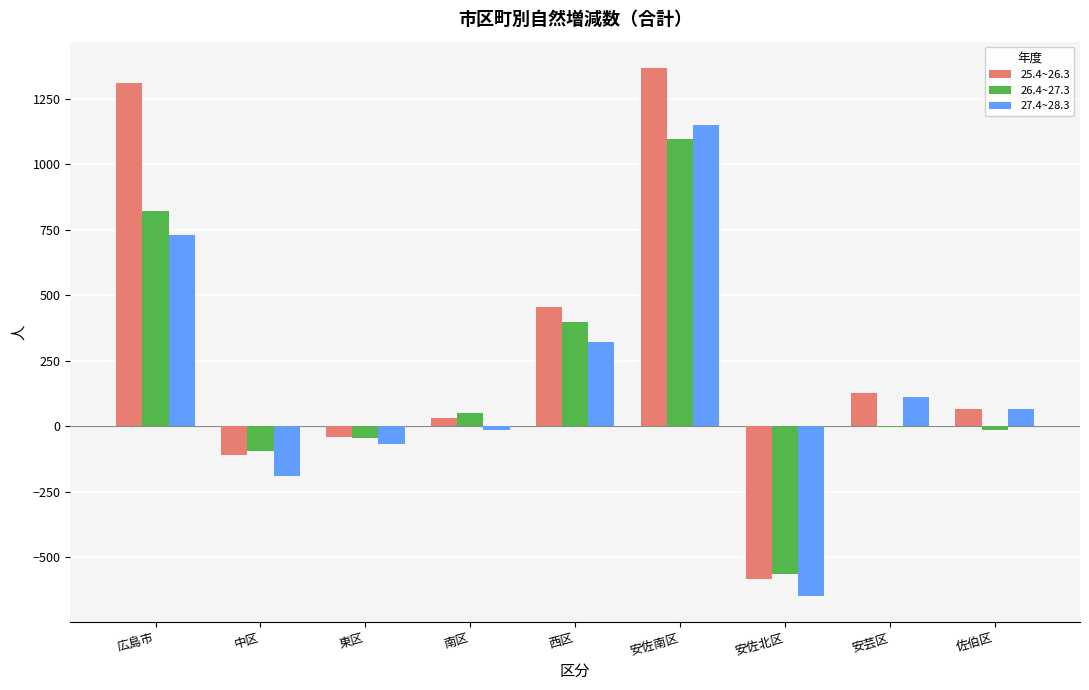

How many data points does each series have?

9